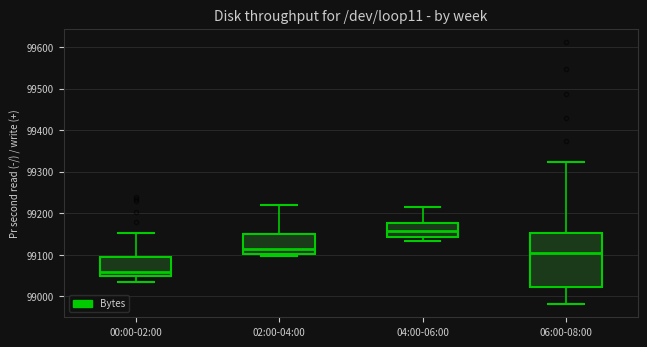

Where is the lower edge of the box for 06:00-08:00 on the y-axis? The values are not printed on the chart, so give them approximately, as read against the axis.

99020